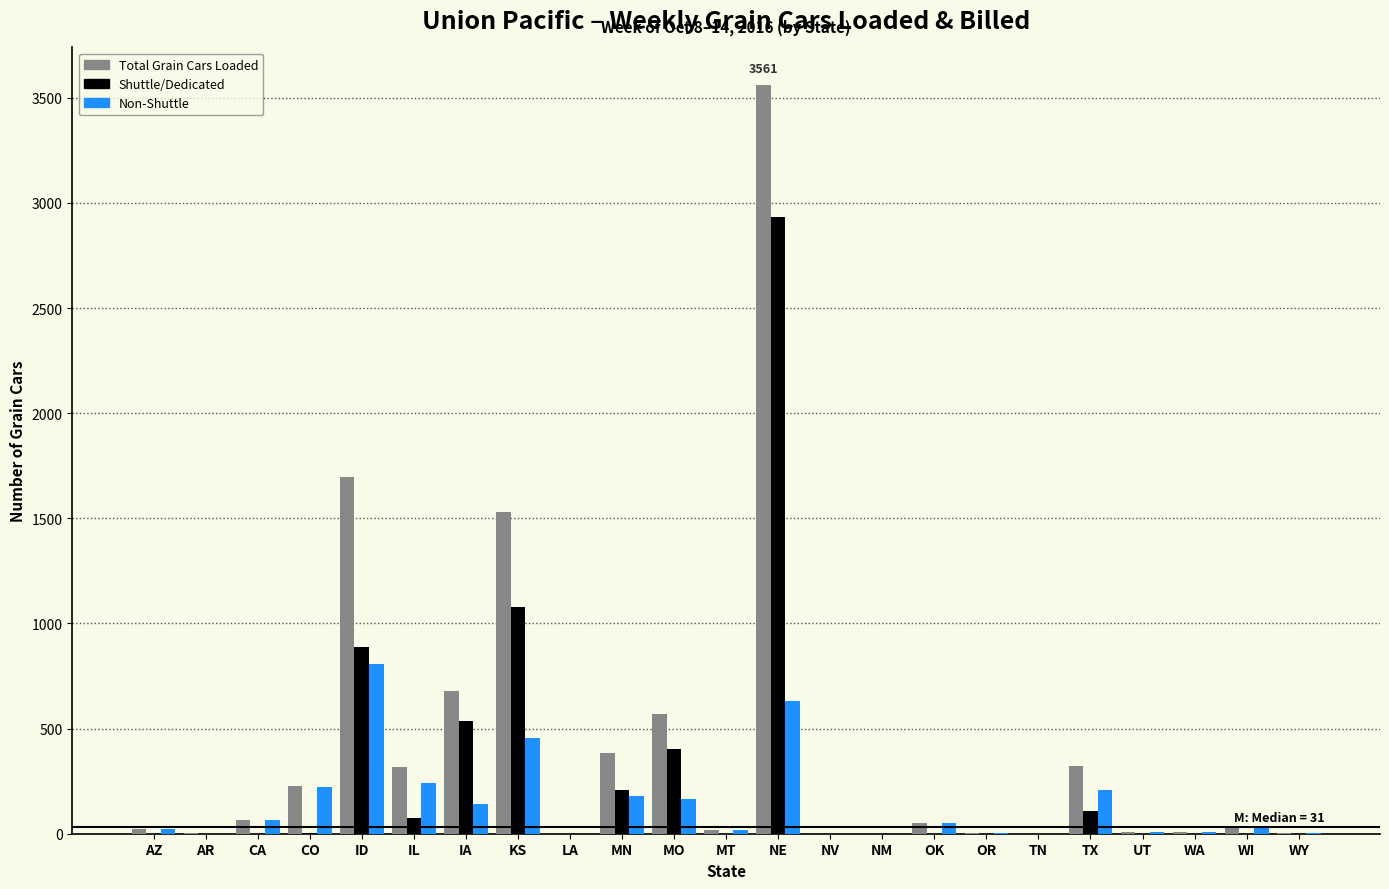

What is the maximum value for Shuttle/Dedicated?

2931